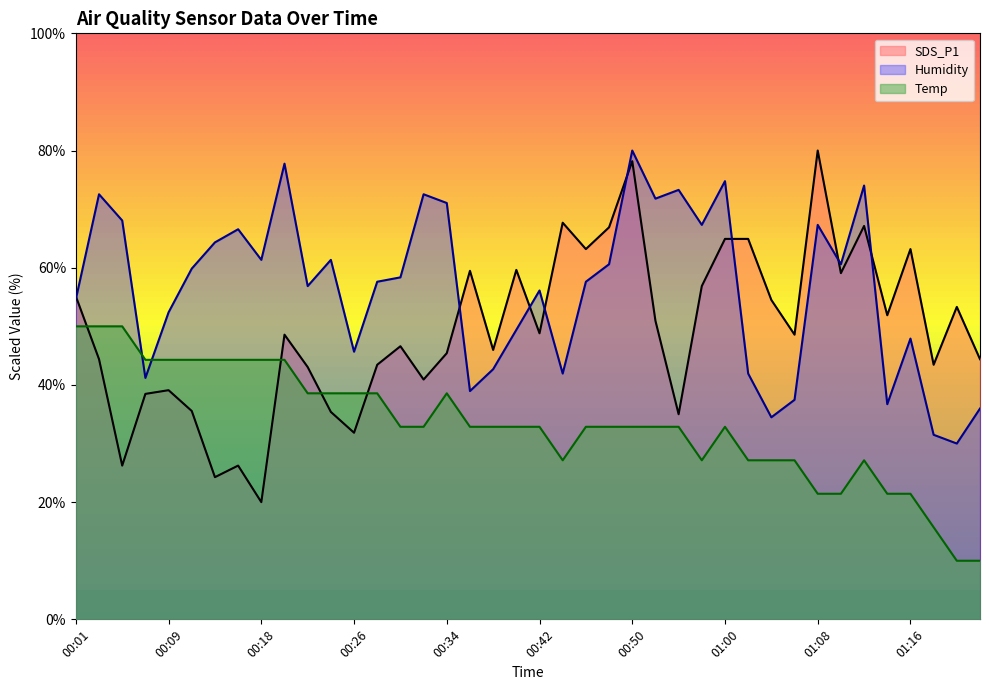

What is the spread (max minus min) of values at 00:30?

25.5